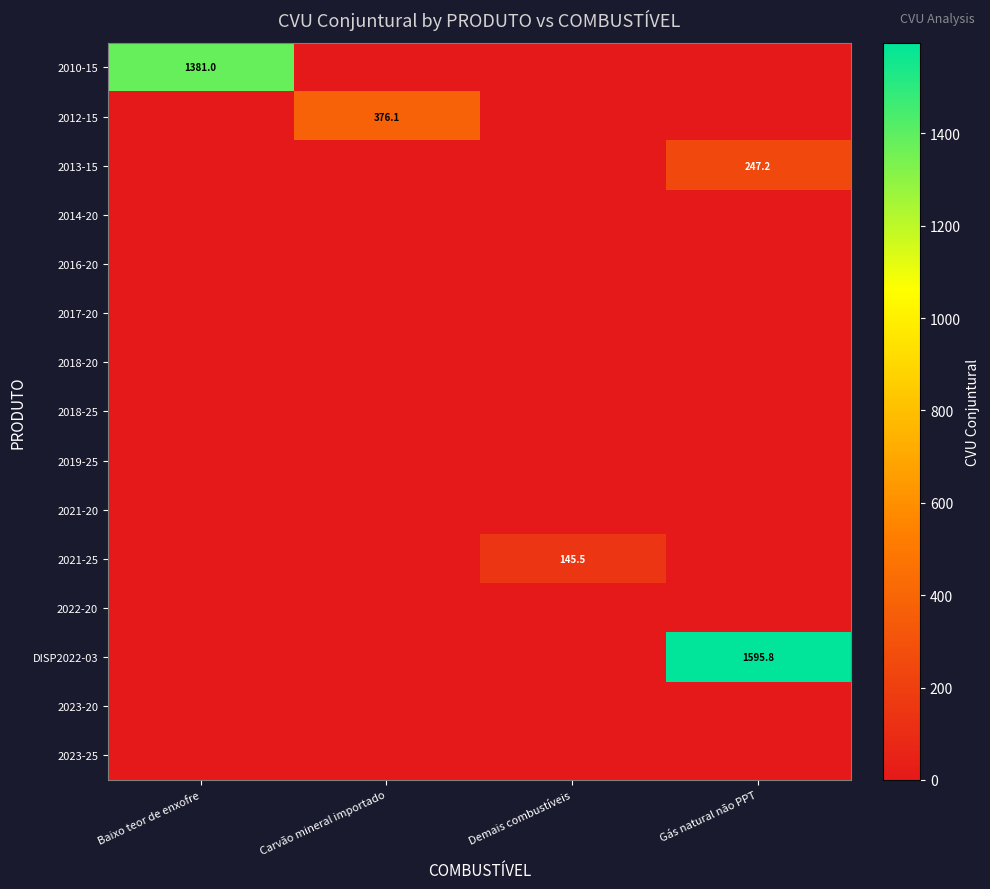

Which series changed the most between Baixo teor de enxofre and Carvão mineral importado?

2010-15